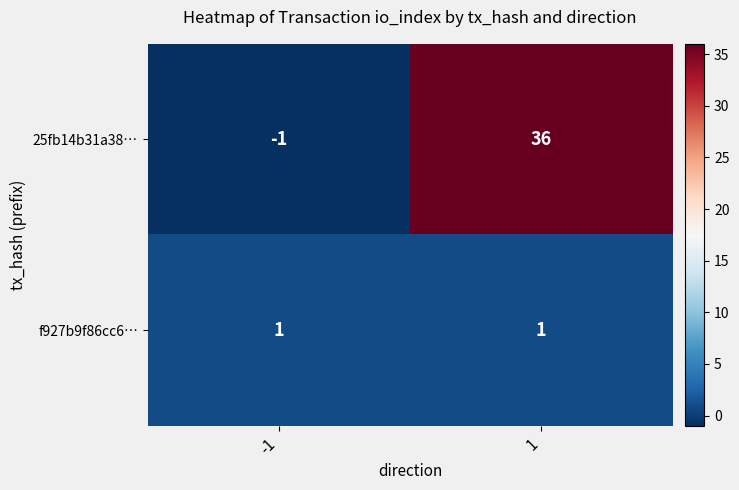

Rank the series at 1 from highest to lowest value.

25fb14b31a38…, f927b9f86cc6…